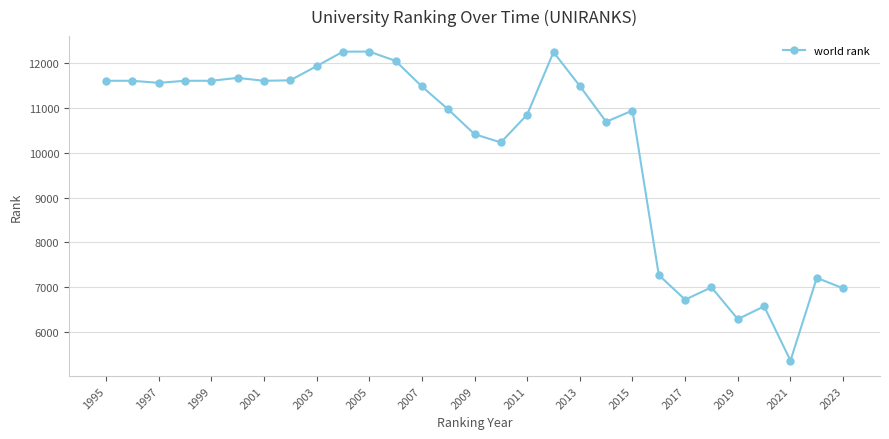

True or false: the data has more than 1 interior local peaks.

True